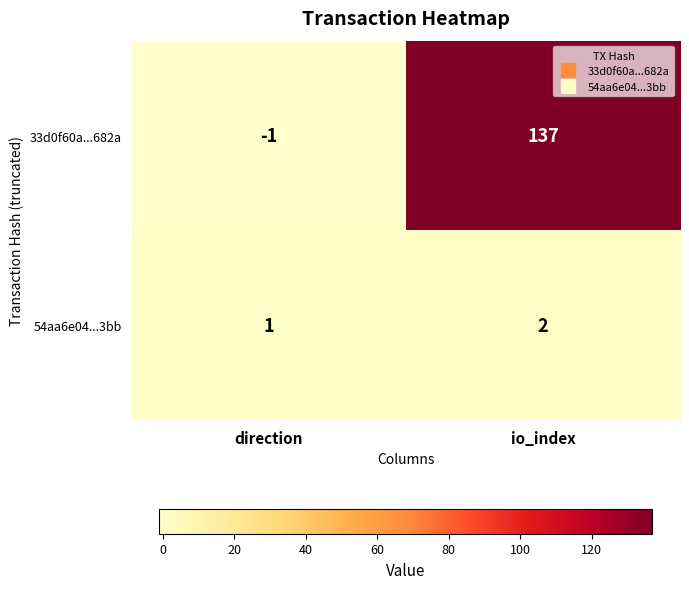

Which series has the widest spread of values?

33d0f60a...682a